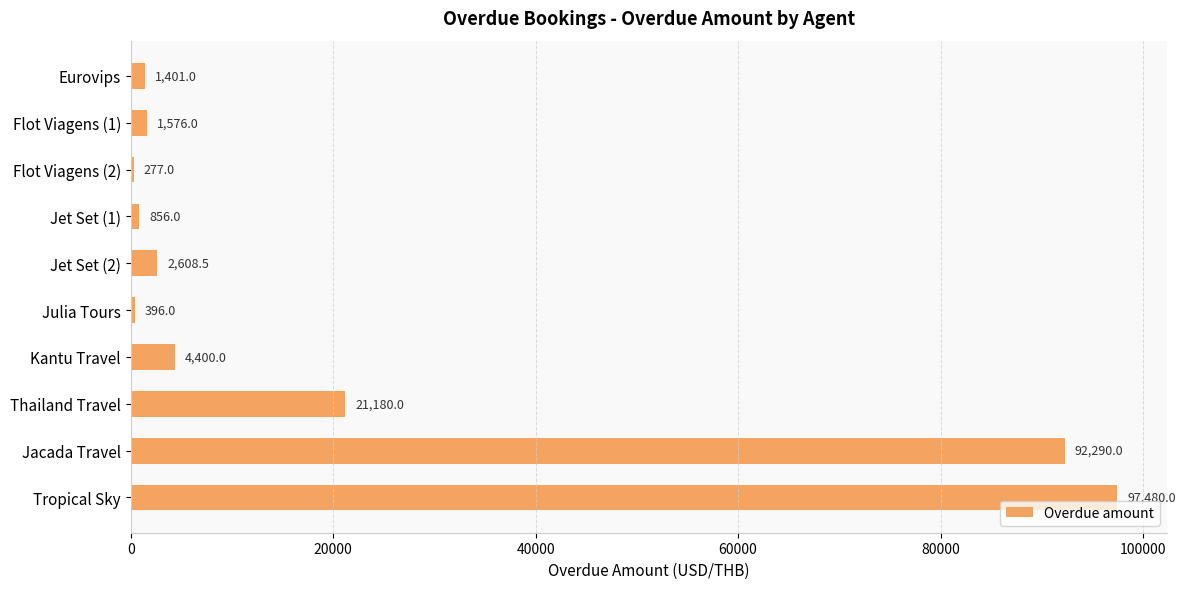

How many categories are shown in the chart?

10